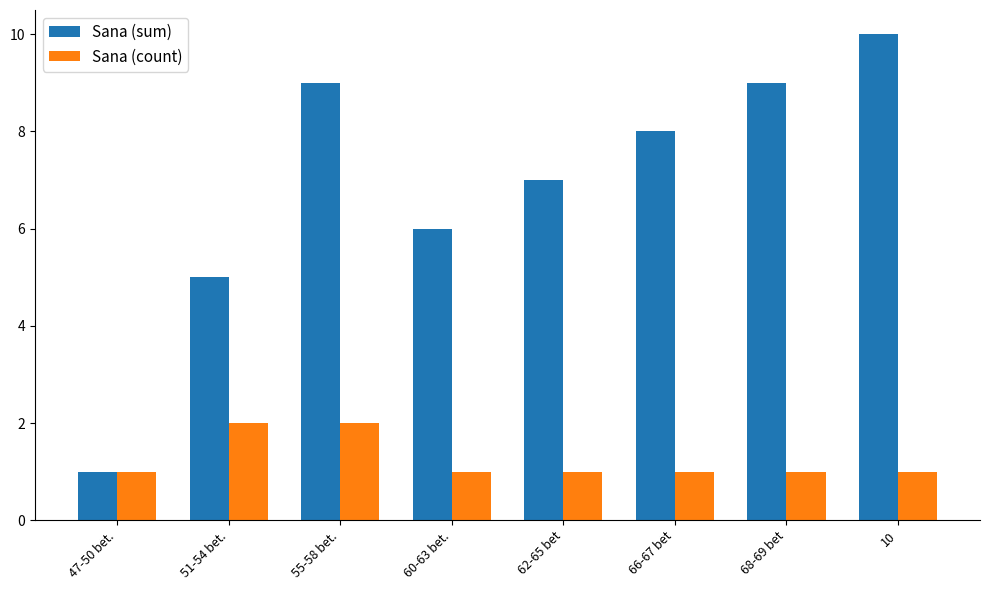

What position from the left is 47-50 bet.?

1